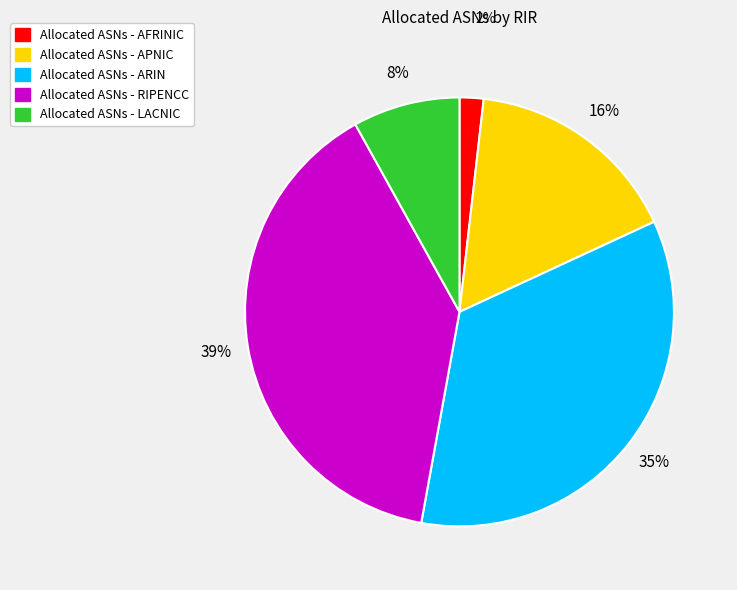

Is there any slice that represents more than half of the pie?

No